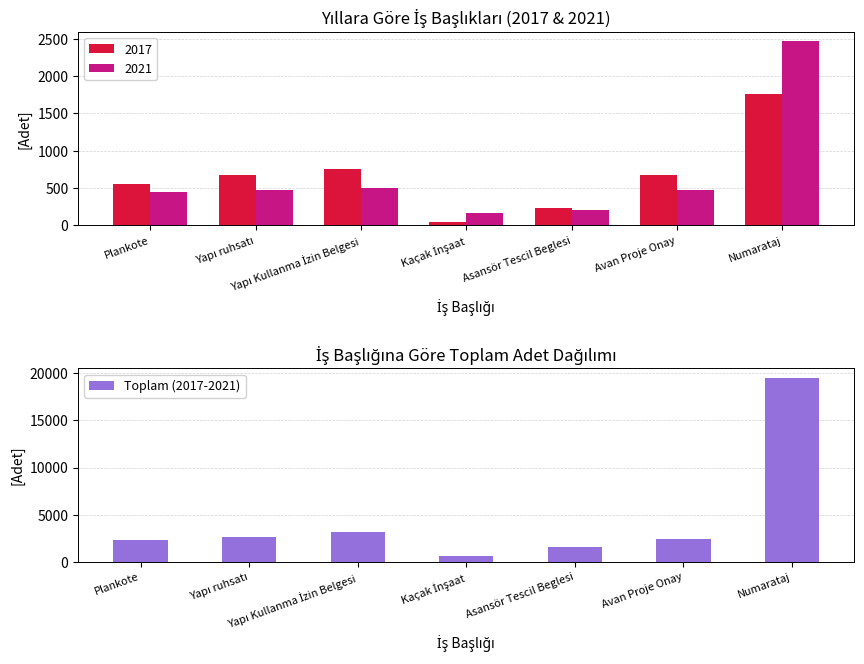

At which label is the value closest to 10053?

Yapı Kullanma İzin Belgesi